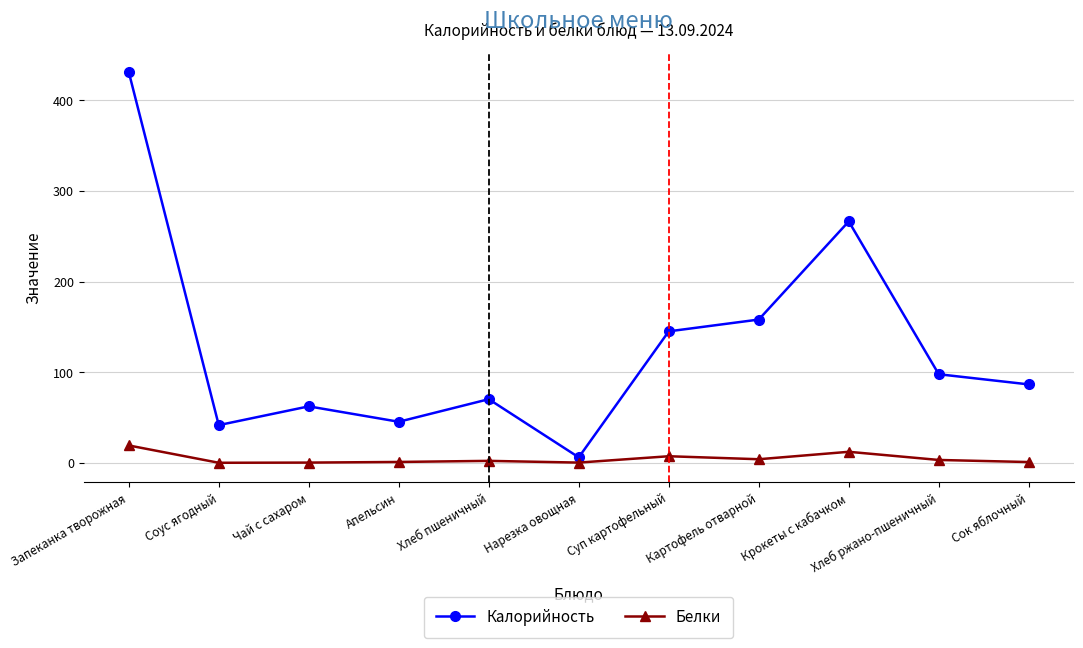

Rank the series by their maximum value, from lowest to highest.

Белки, Калорийность